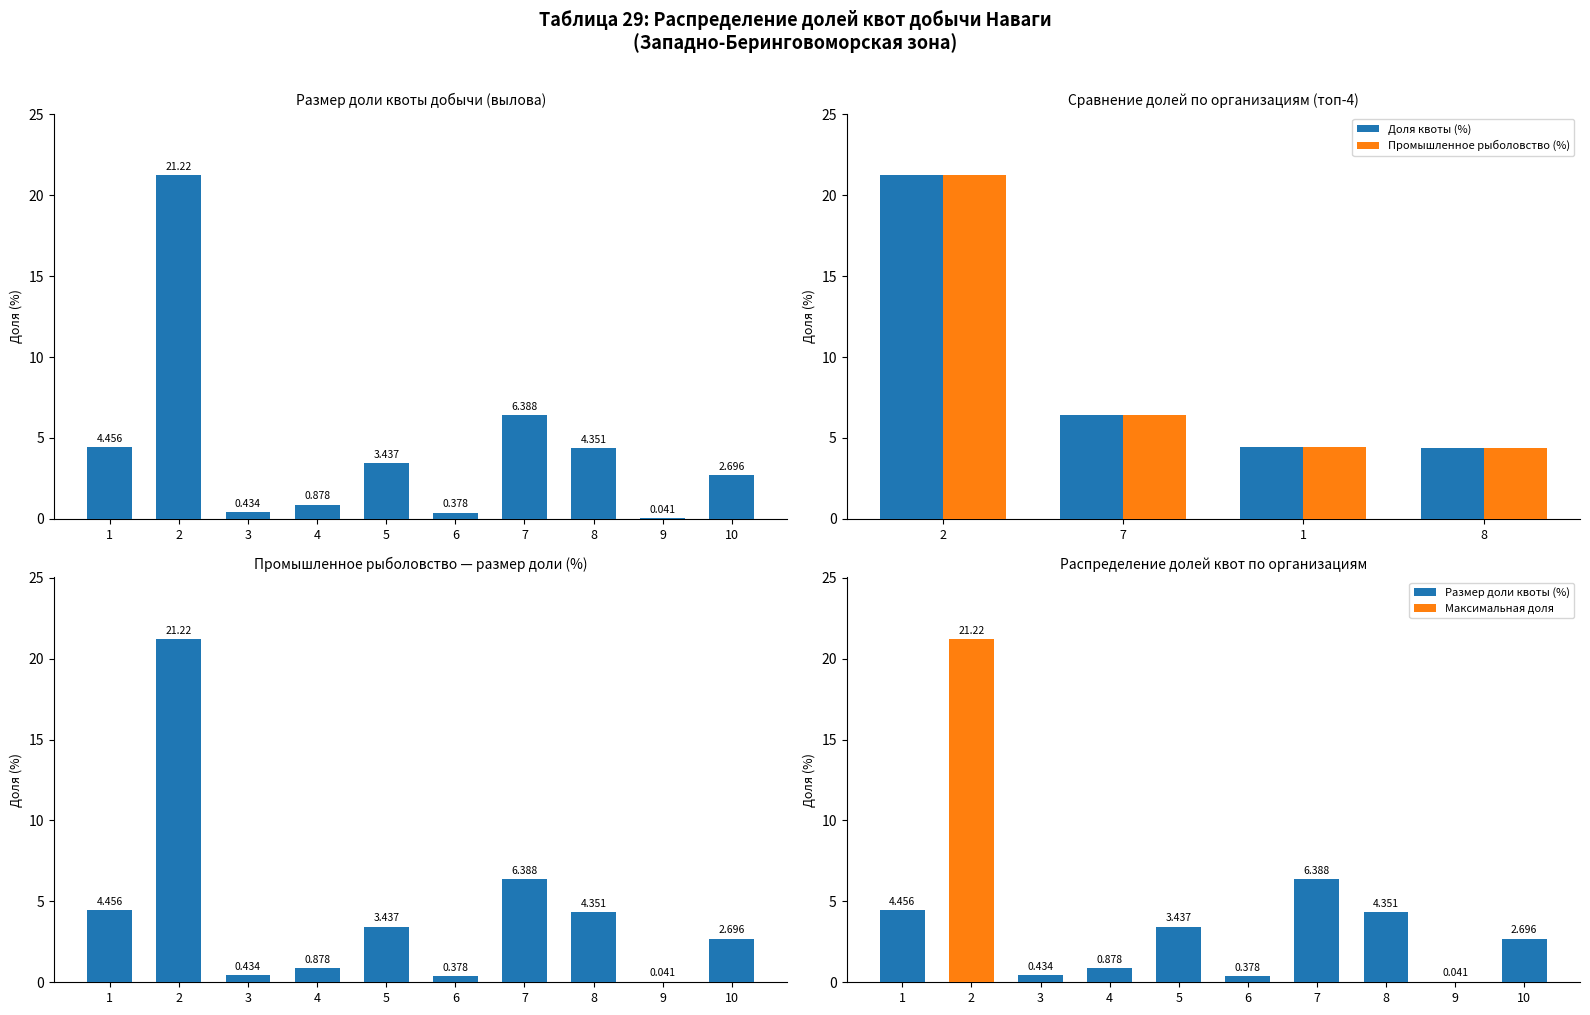

True or false: Промышленное рыболовство (доля %) has a value of 2.2 at 8.

False